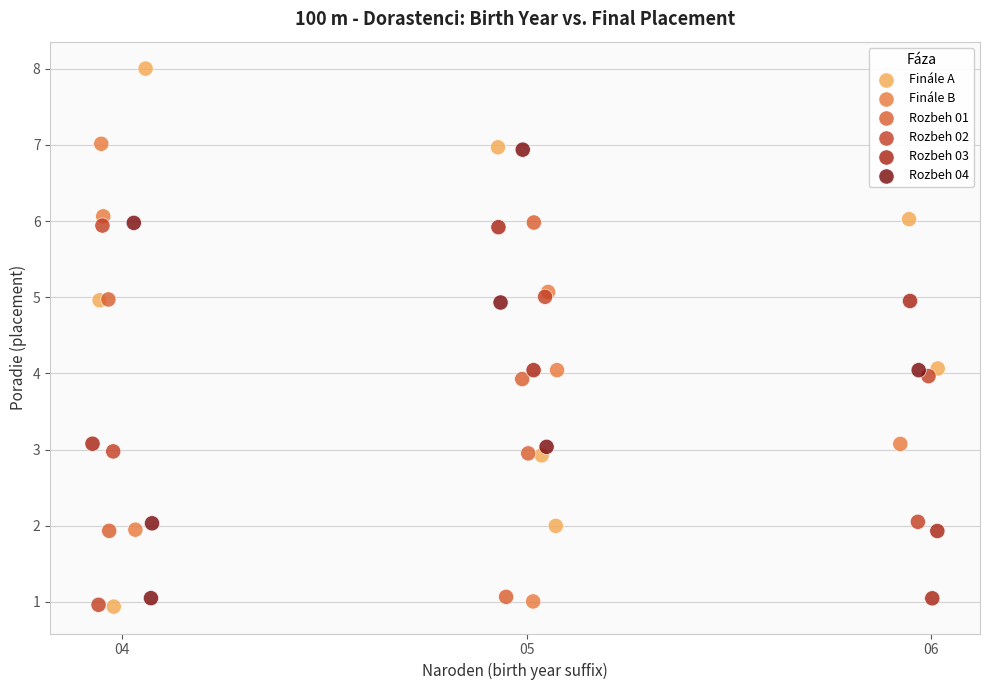

What are all the series names shown in the legend?

Finále A, Finále B, Rozbeh 01, Rozbeh 02, Rozbeh 03, Rozbeh 04